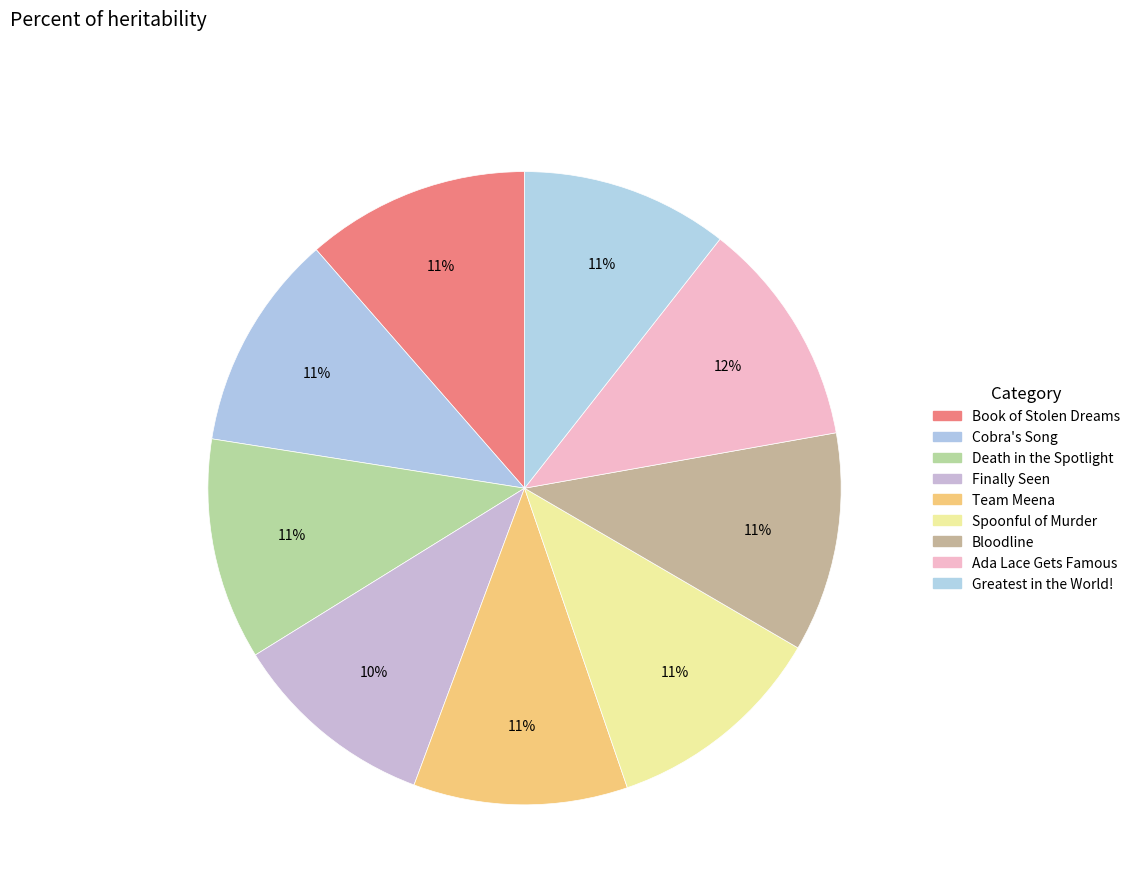

Count the number of slices in the pie.

9